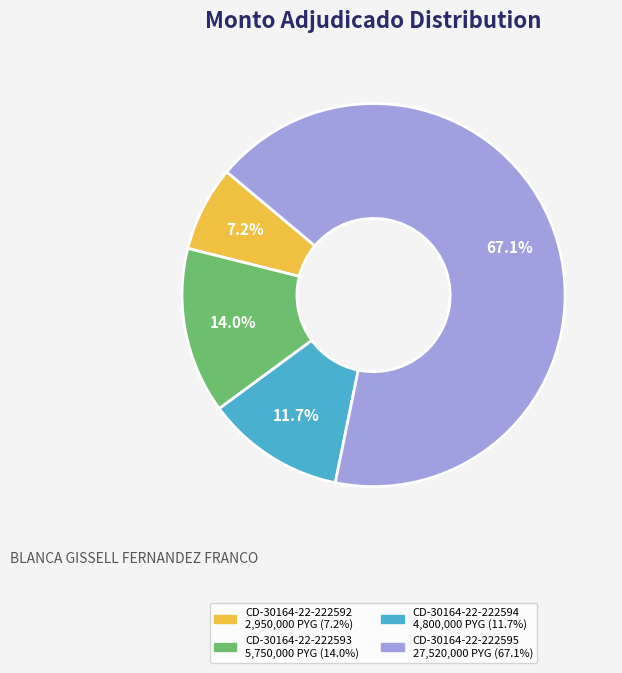

How many segments does this pie chart have?

4